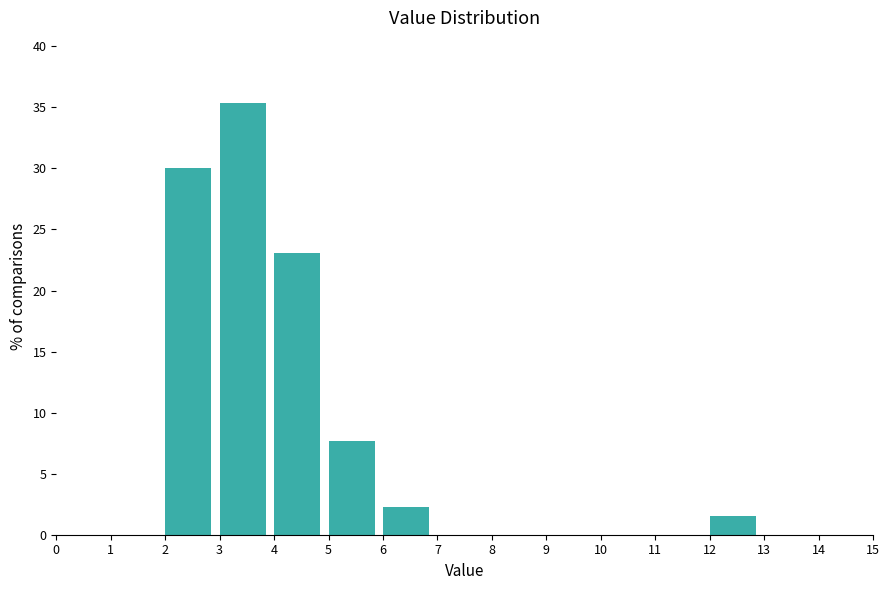

Reading left to right, list every bar in this chart as the range it spans on the x-axis followed by its height. The values are not printed on the chart, so give them approximately, as read against the axis.

0 to 1: 0
1 to 2: 0
2 to 3: 30.0
3 to 4: 35.5
4 to 5: 23.0
5 to 6: 7.5
6 to 7: 2.5
7 to 8: 0
8 to 9: 0
9 to 10: 0
10 to 11: 0
11 to 12: 0
12 to 13: 1.5
13 to 14: 0
14 to 15: 0